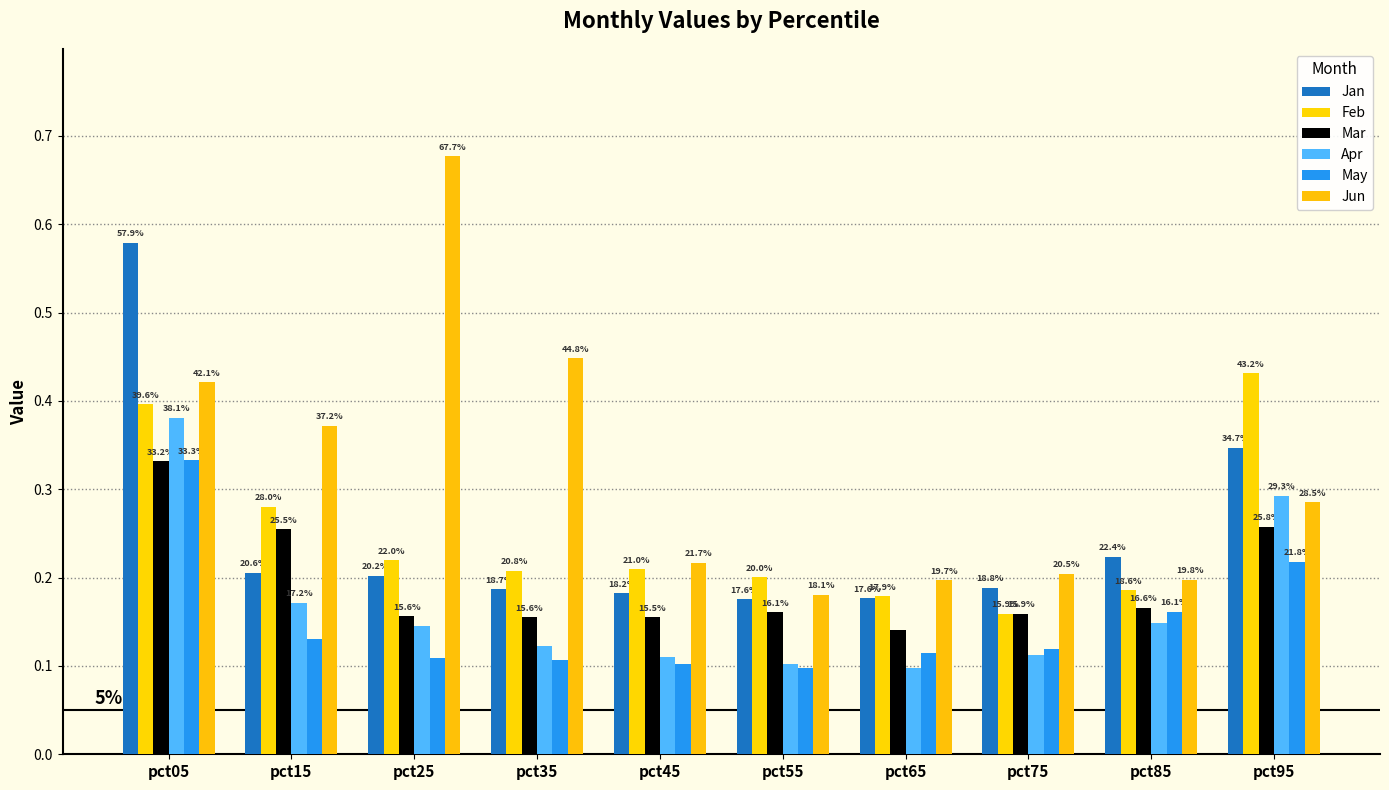

How many bars are there in total?

60